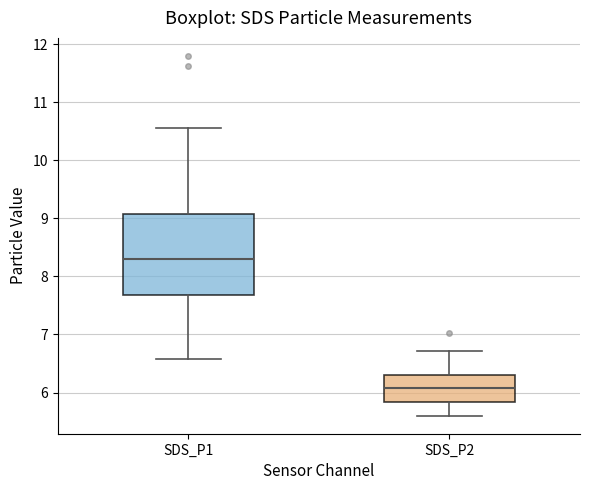

Comparing the boxes themselves (not the whiskers), which one is the tallest?

SDS_P1